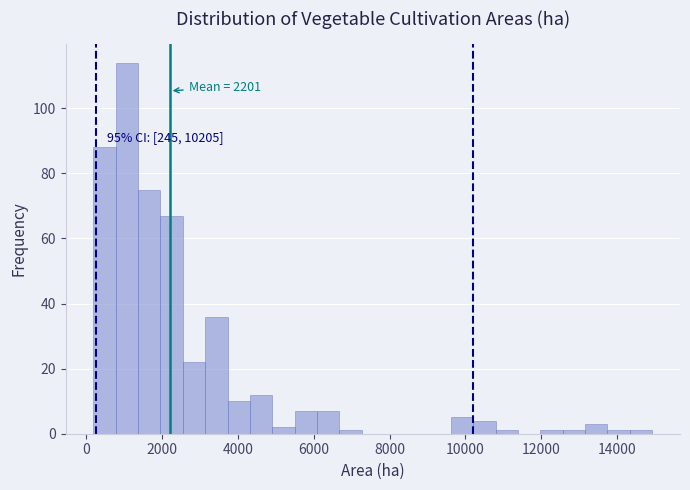

Around what value on the x-axis is the tallest bar? Give the approximate position of its centre, as read against the axis.

1000